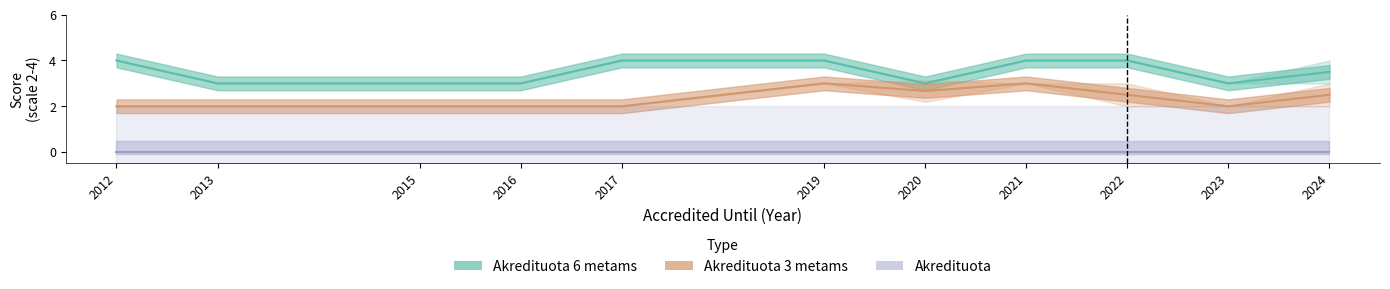

Which category has the highest value across all series?

2012